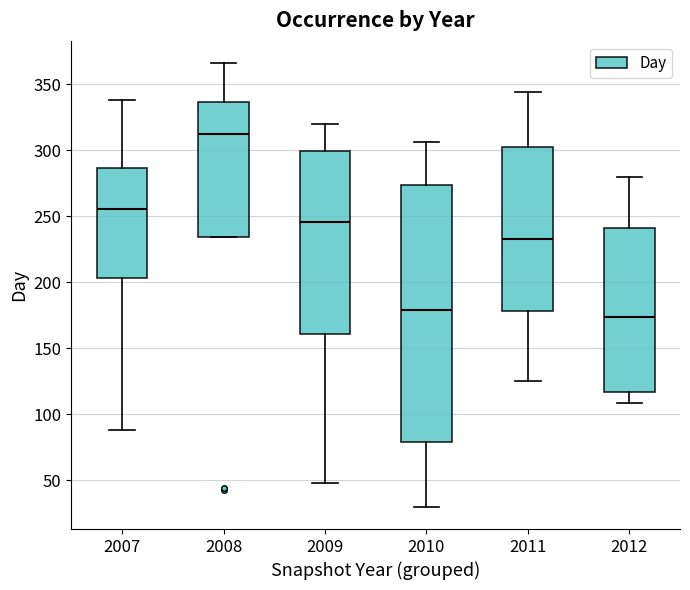

Which box's median line is the highest?

2008